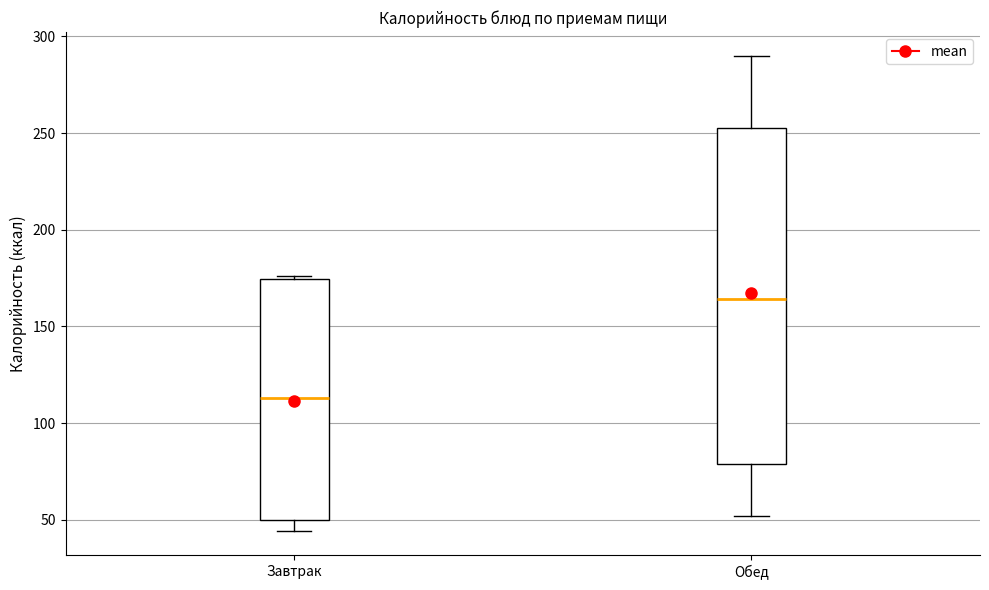

Reading left to right, read every box against the y-axis: the position of its median line, the range the box covers, and the ends of its whiskers. The values are not printed on the chart, so give them approximately, as read against the axis.

Завтрак: median 115, box 50 to 175, whiskers 45 to 175
Обед: median 165, box 80 to 255, whiskers 50 to 290